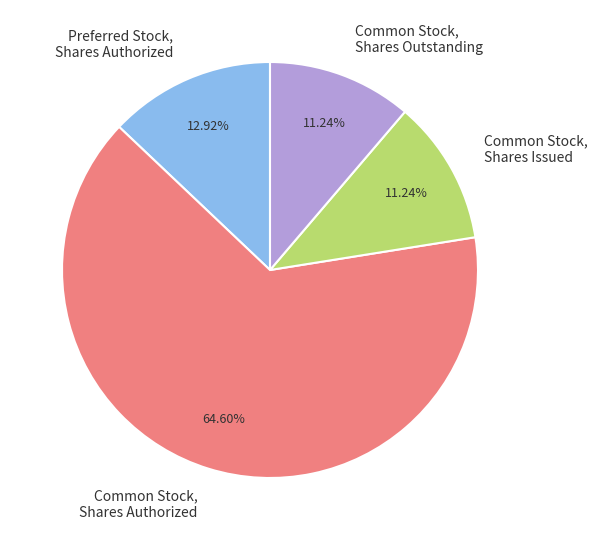

How much of the chart is everything except Common Stock, Shares Outstanding?

88.8%